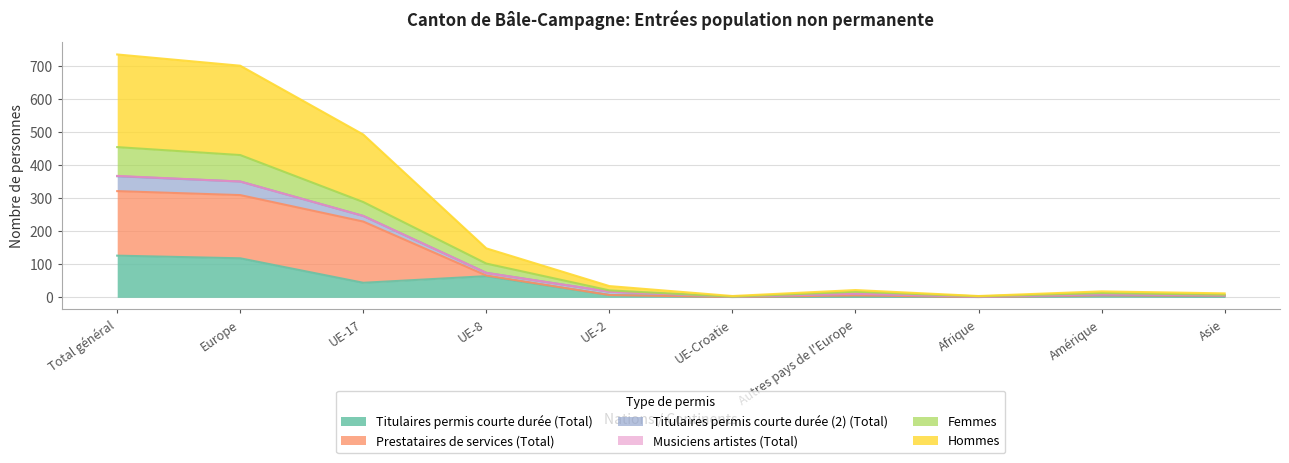

What position from the left is Amérique?

9